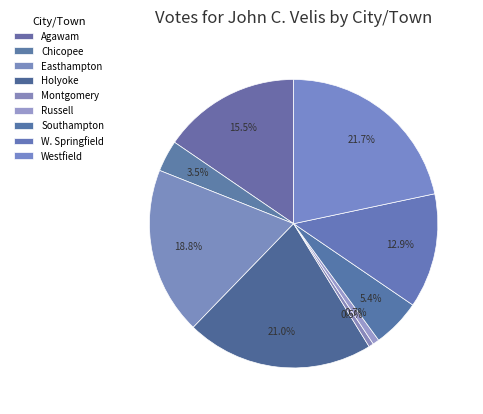

Which category has the biggest portion of the pie?

Westfield